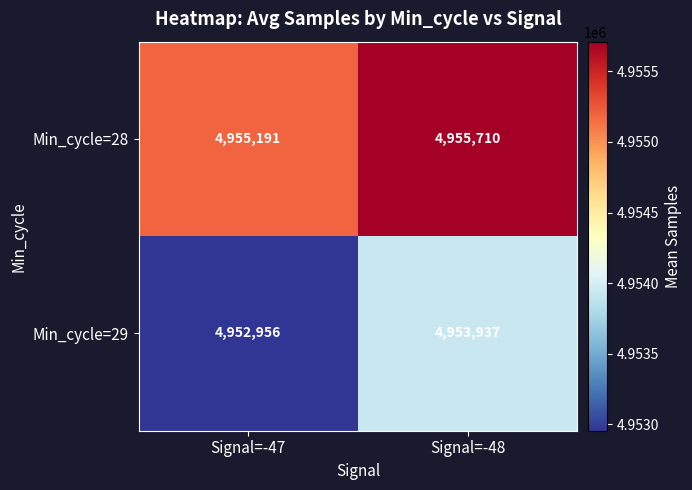

How many categories are shown in the chart?

2